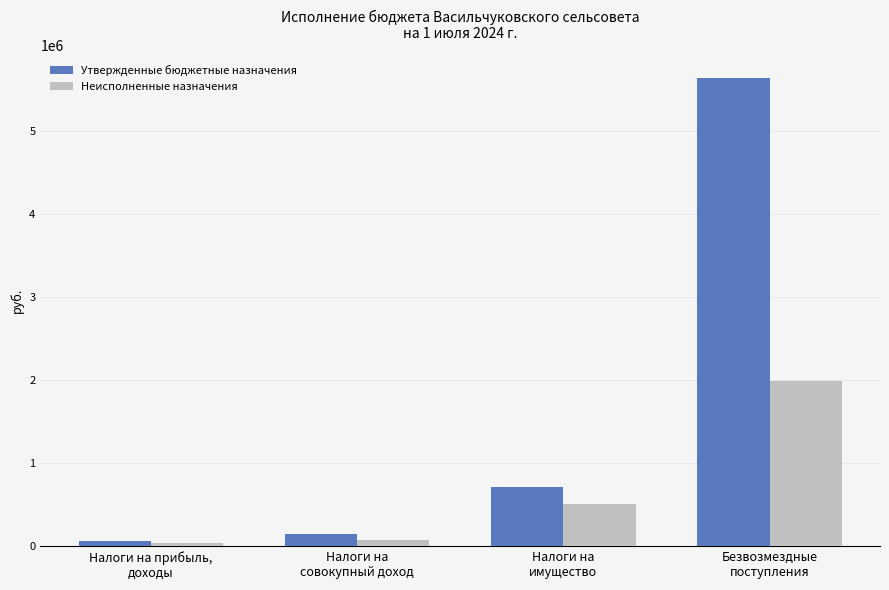

What are all the series names shown in the legend?

Утвержденные бюджетные назначения, Неисполненные назначения